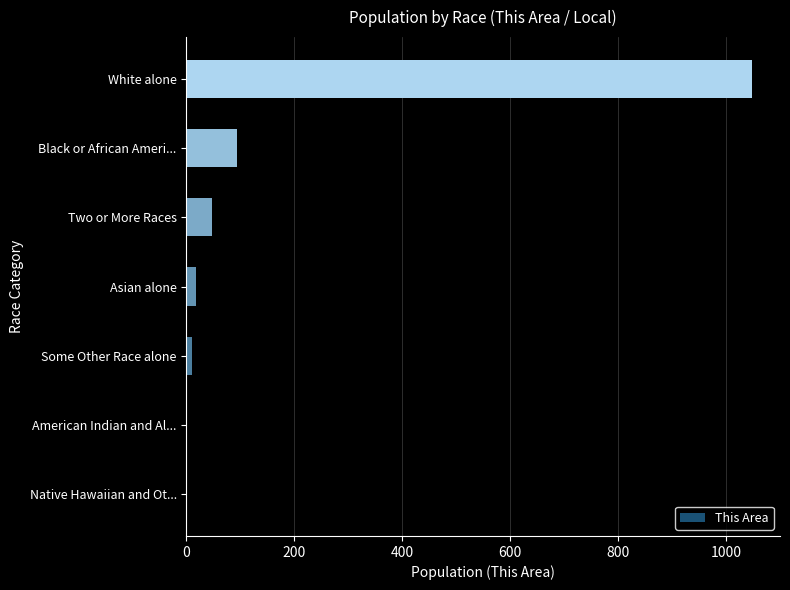

True or false: the data shows 1048 at White alone.

True